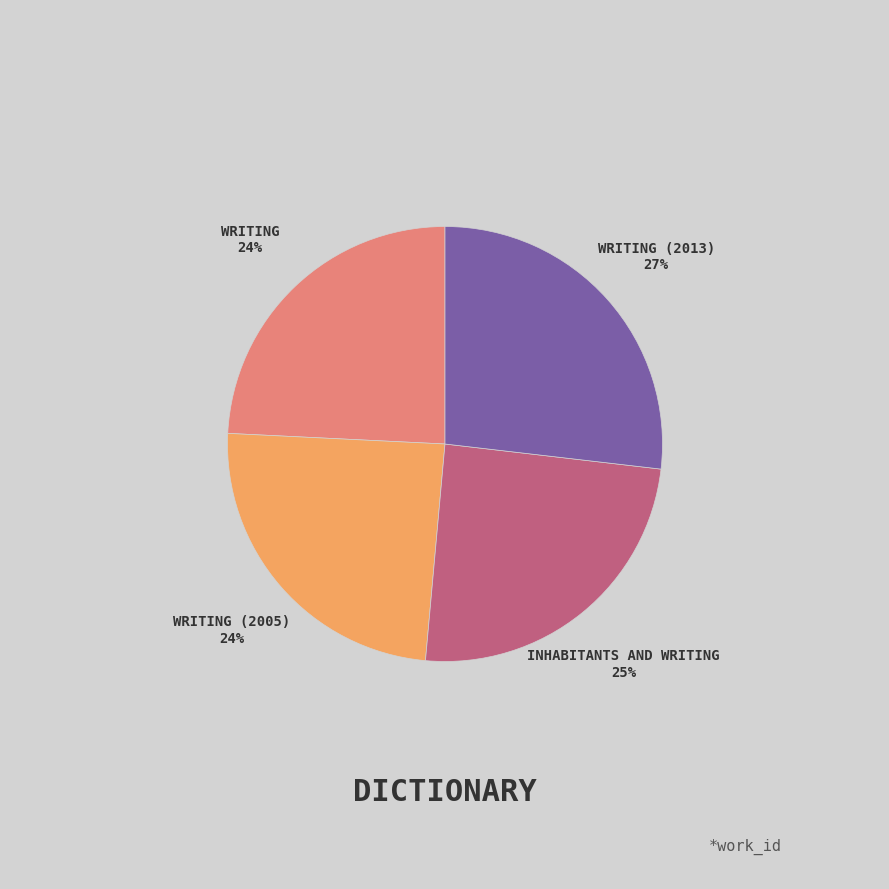

Is there a majority slice in this chart?

No